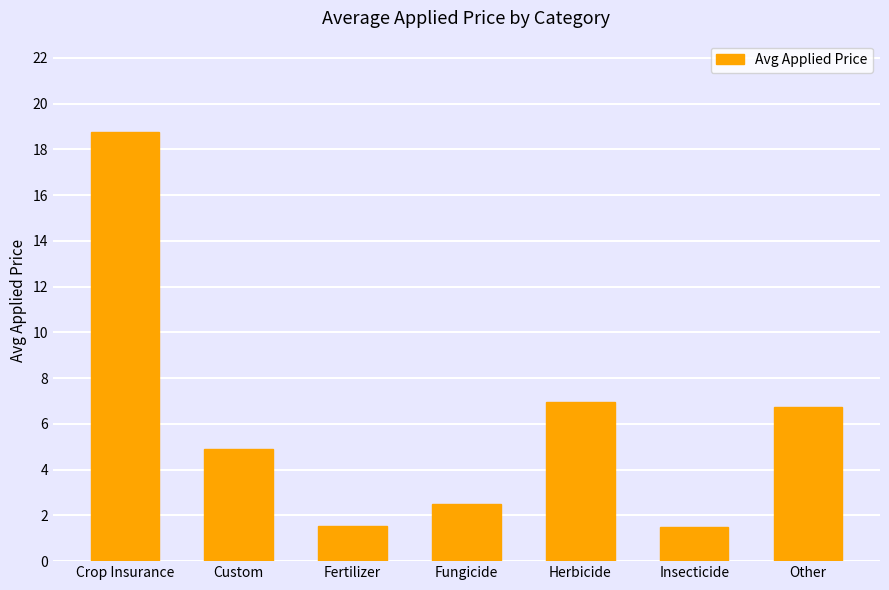

What position from the left is Other?

7